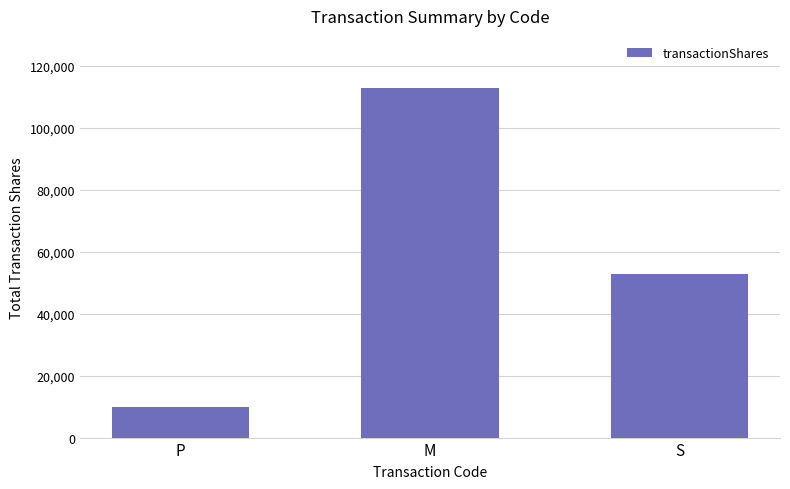

What is the change in value from P to S?

+42810